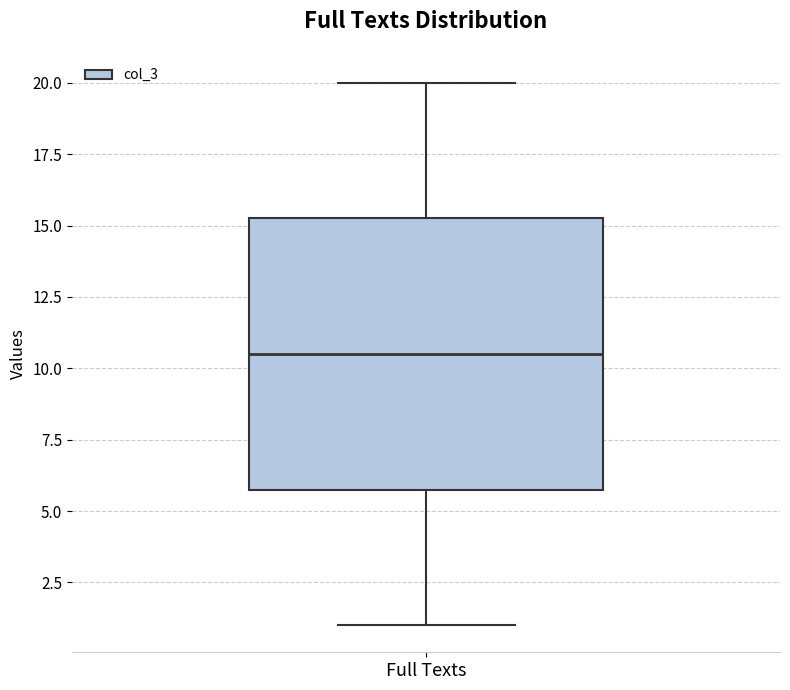

Read this box plot against the y-axis: the position of the median line, the range covered by the box, and the ends of both whiskers. The values are not printed on the chart, so give them approximately, as read against the axis.

median 10.5, box 6.0 to 15.5, whiskers 1.0 to 20.0